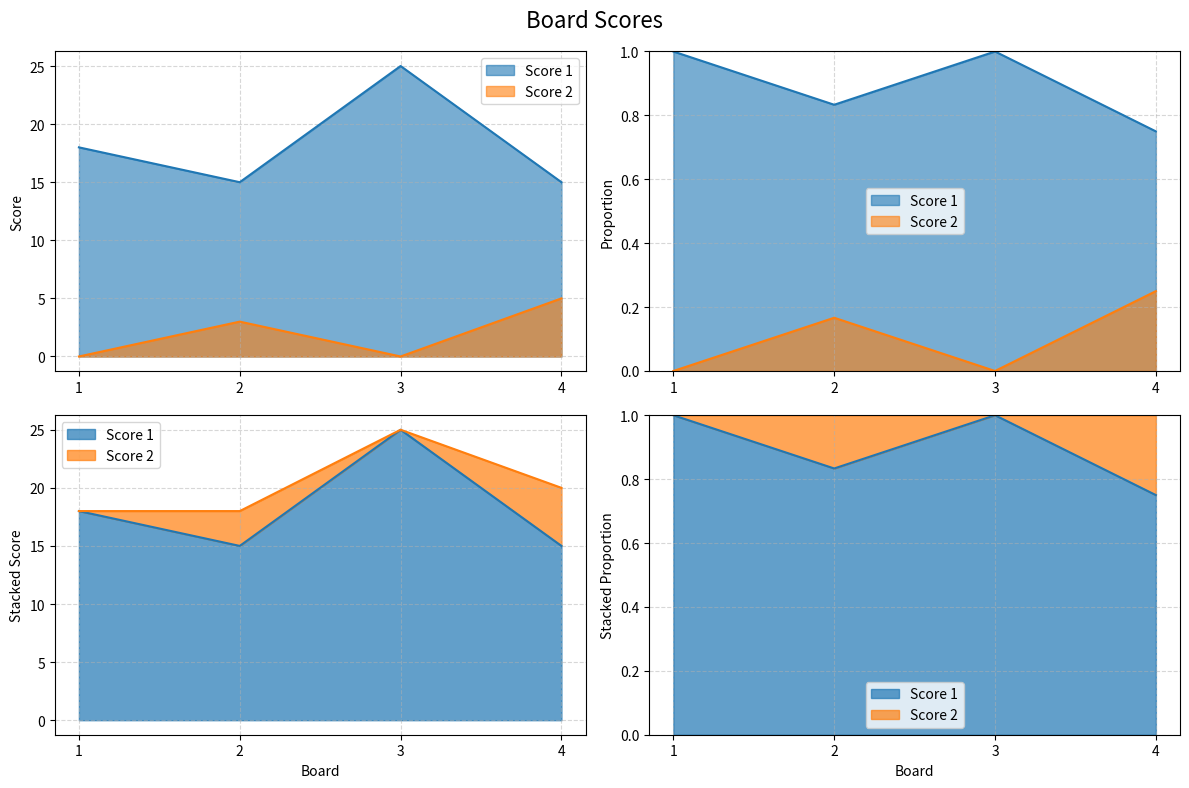

What is the total value across all series at 2?

18